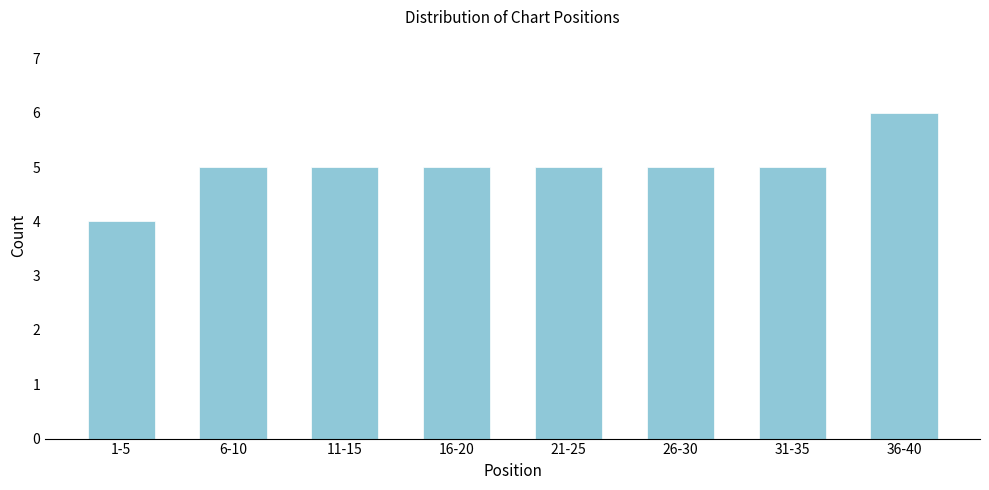

Reading left to right, extract all data points from this chart.

4	5	5	5	5	5	5	6